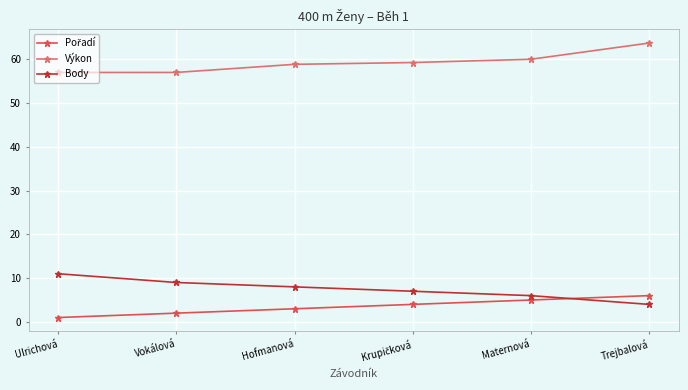

What is the difference between the highest and lowest values at Vokálová?

55.0